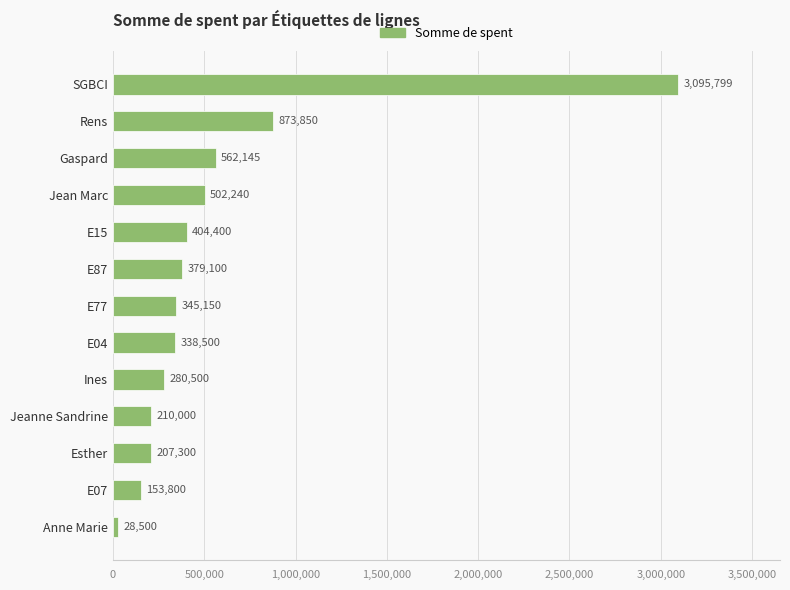

At which label is the value closest to 1562149?

Rens